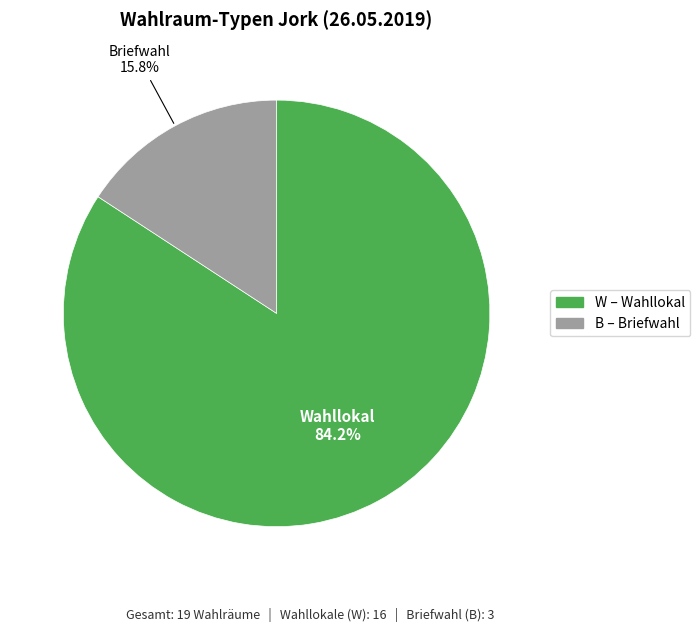

Combined, do W and B account for over 50%?

Yes